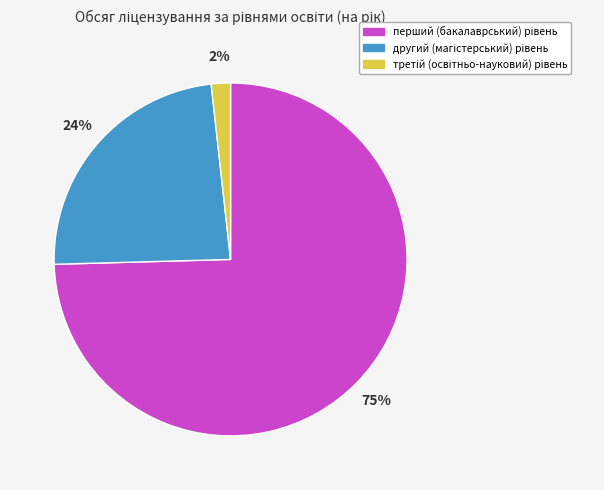

To the nearest percent, what is the average slice percentage?

33%